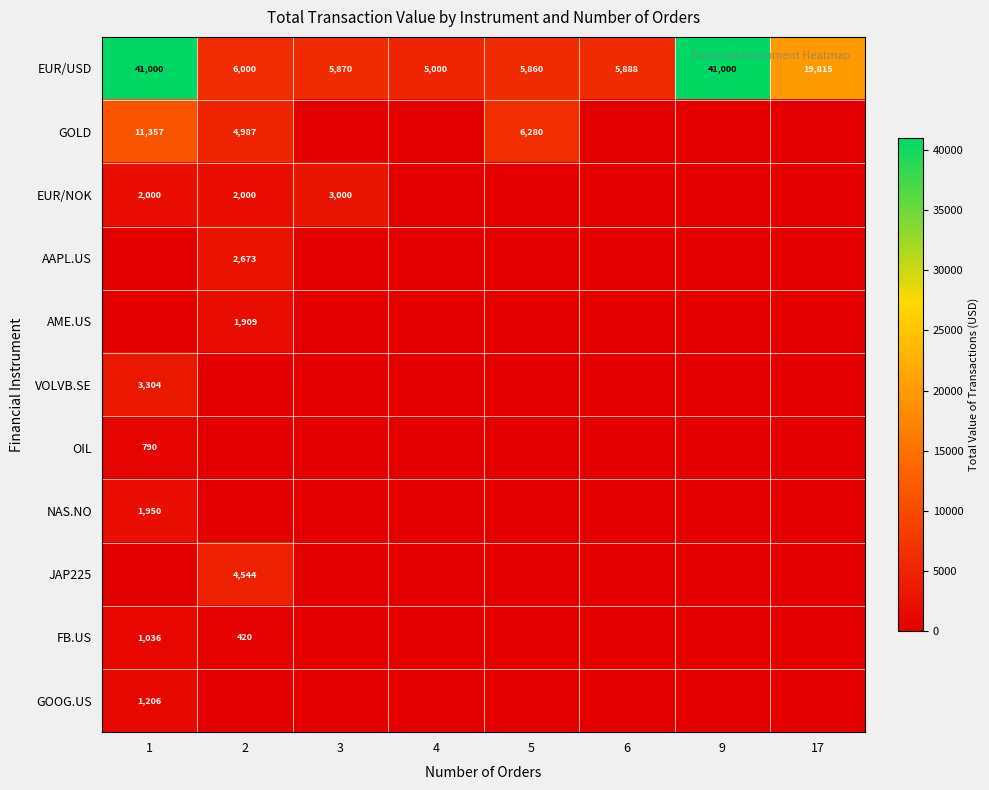

What is the difference between the second highest and second lowest values in the EUR/USD series?

35140